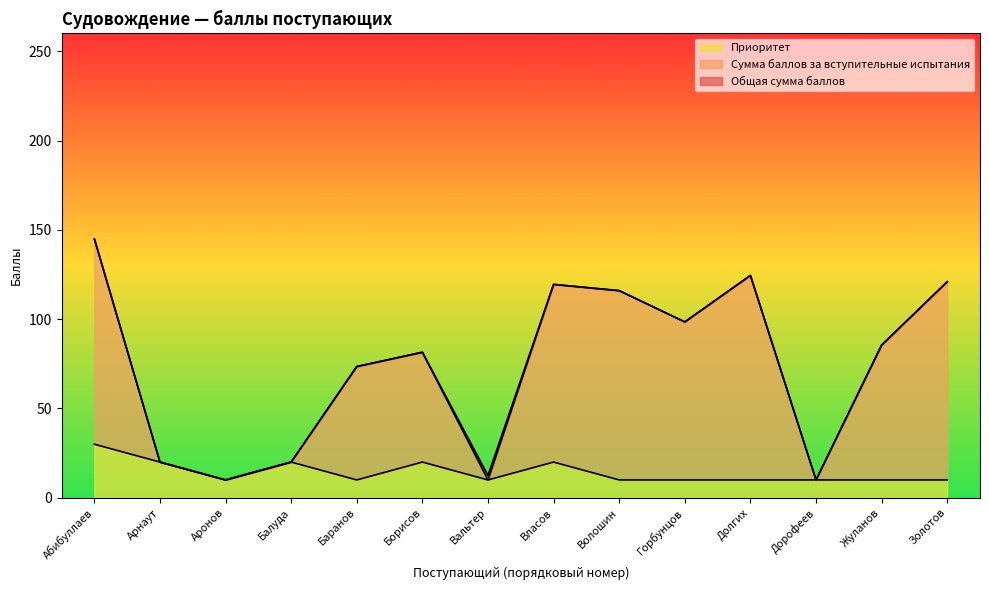

What is the difference between the Сумма баллов за вступительные испытания values at Вальтер and Власов?

109.5